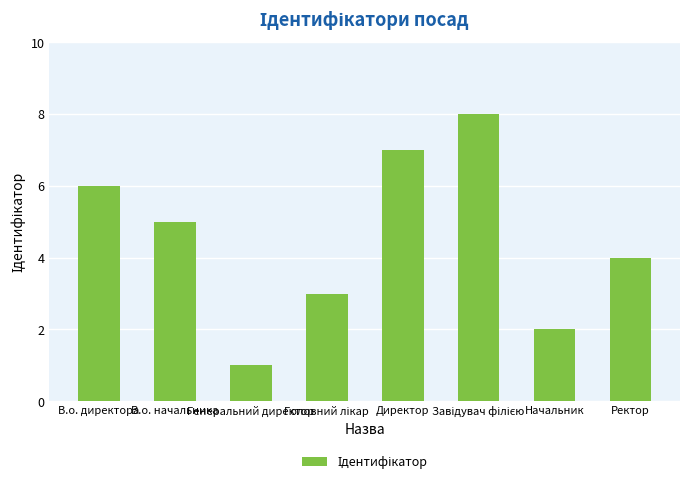

What is the value of the 1st bar from the left?

6